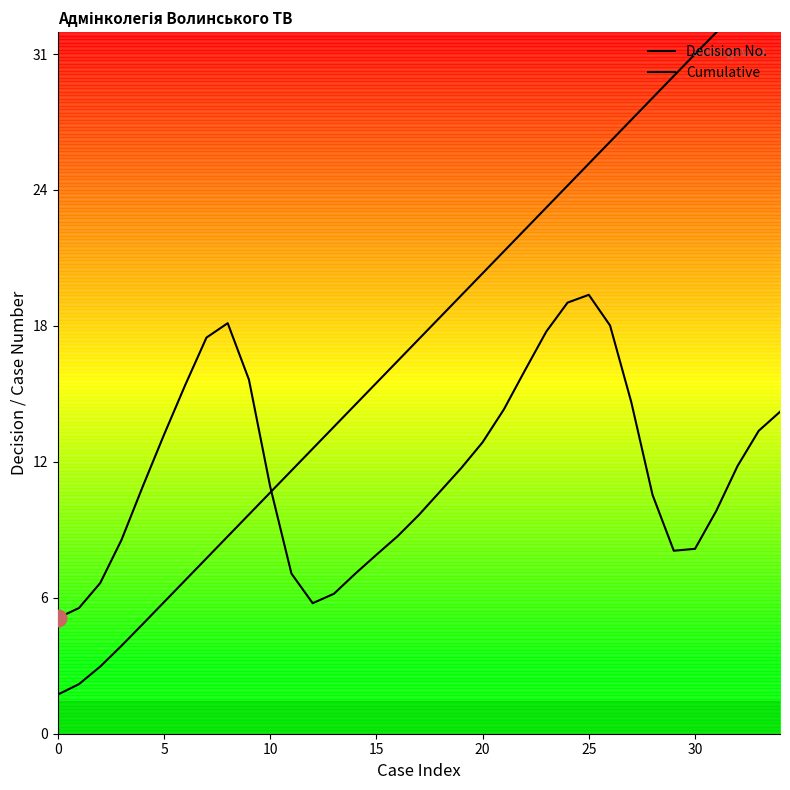

Which series has the largest range (max minus min)?

Cumulative